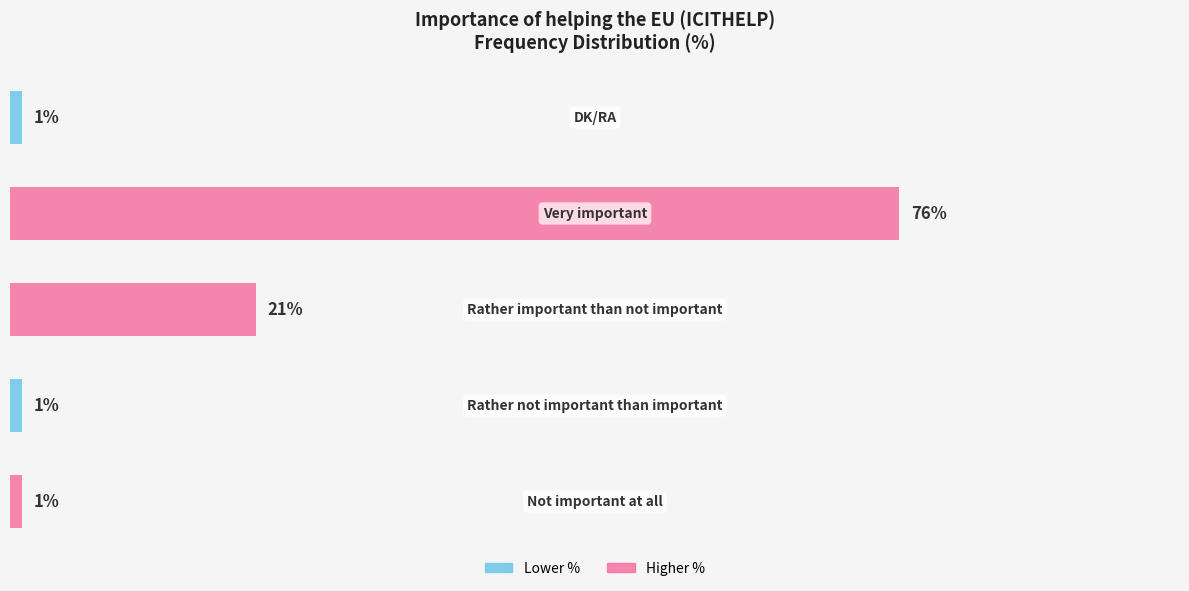

Rank the categories by value from lowest to highest.

0, 1, 4, 2, 3